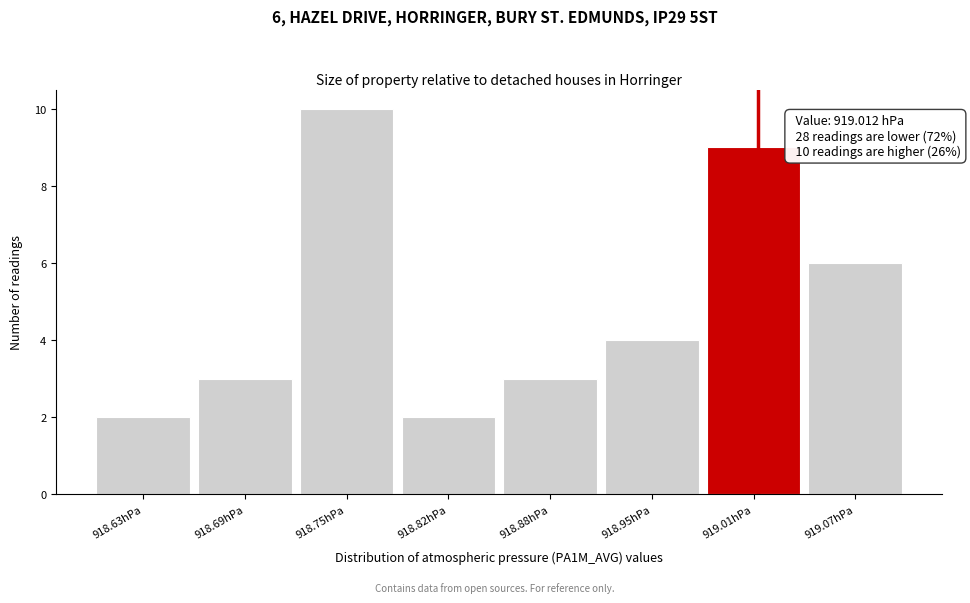

Which range on the x-axis has the tallest bar?

918.72 to 918.79